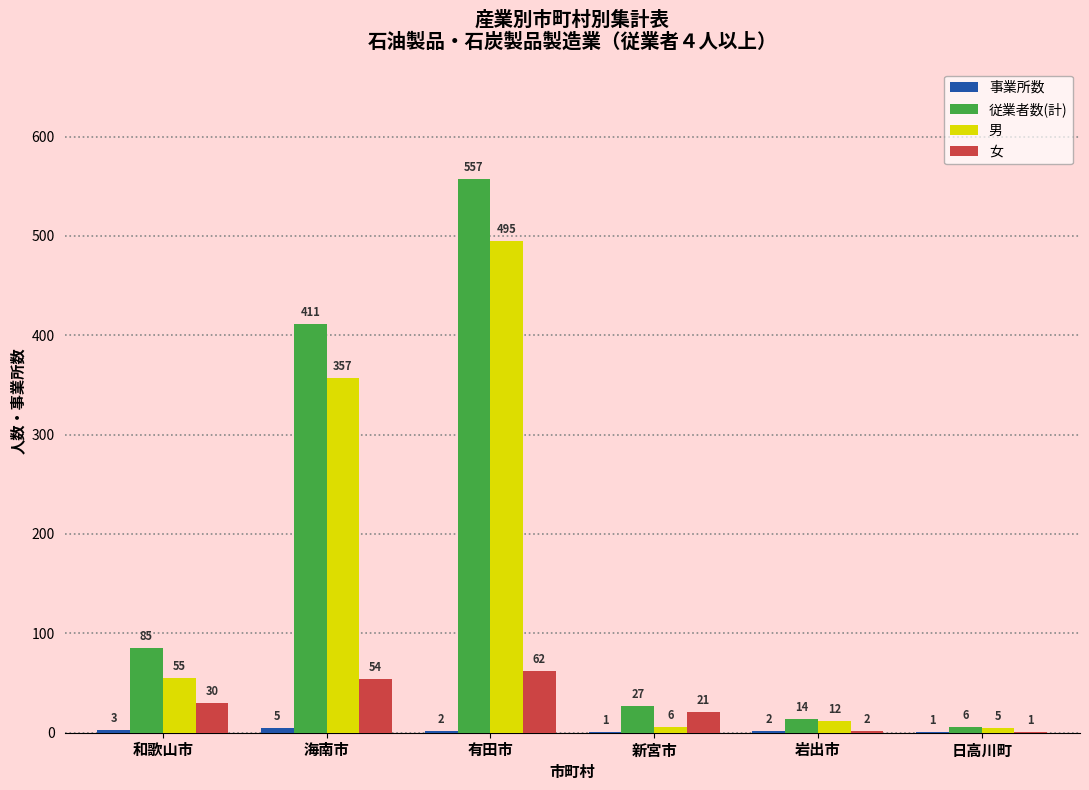

True or false: 従業者数(計) has a value of 27 at 新宮市.

True